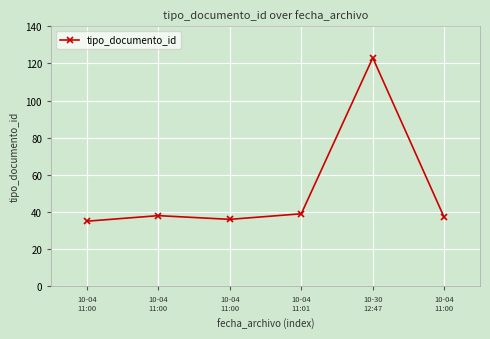

Which has a higher value, 10-30
12:47 or 10-04
11:01?

10-30
12:47